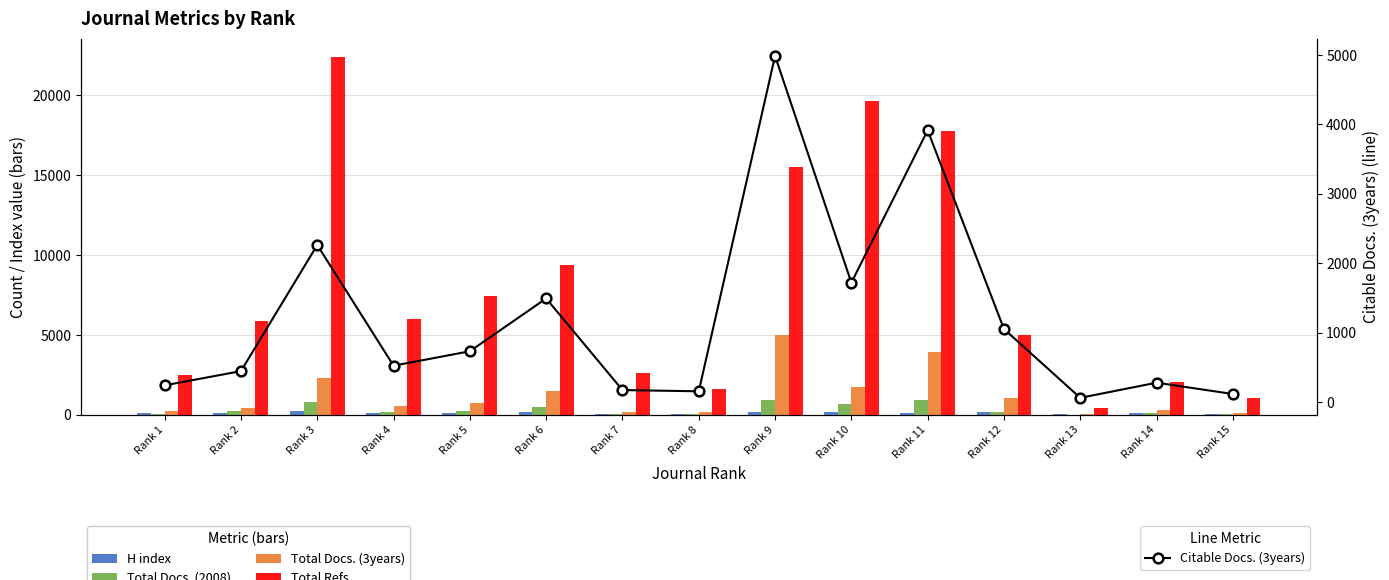

Reading left to right, extract all data points from this chart.

H index: 125	137	236	128	122	175	73	69	181	158	131	156	39	130	44
Total Docs. (2008): 77	255	834	202	222	505	71	43	911	668	910	187	24	126	47
Total Docs. (3years): 243	452	2285	538	745	1501	173	163	5027	1726	3955	1062	62	285	131
Total Refs.: 2498	5864	22413	6001	7464	9376	2605	1630	15482	19644	17788	4977	448	2039	1080
Citable Docs. (3years): 240	445	2262	523	731	1492	172	154	4987	1719	3915	1051	60	278	115